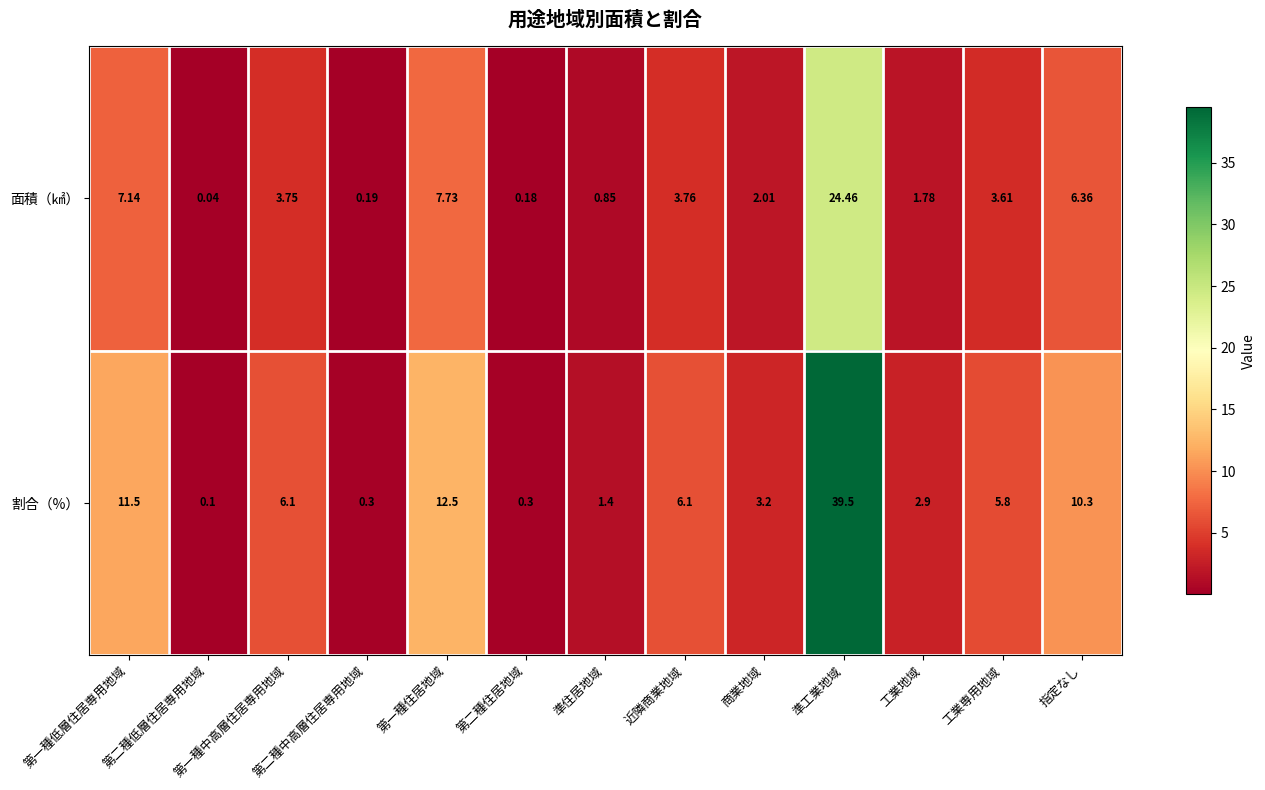

Where is 割合（%） nearest to the value 19?

第一種住居地域